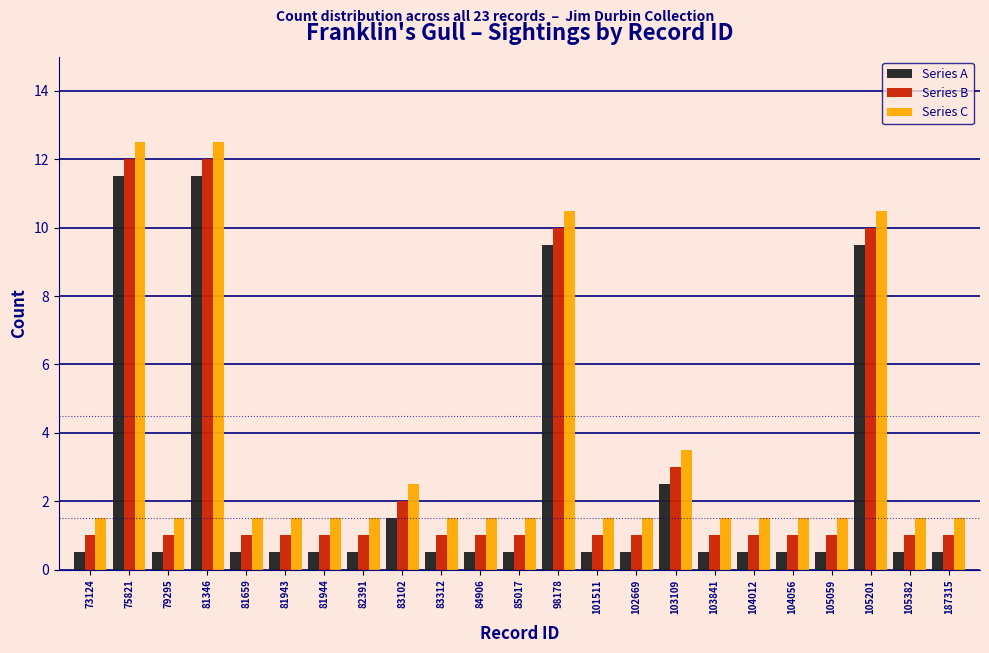

What is the highest value of the Series B series?

12.0